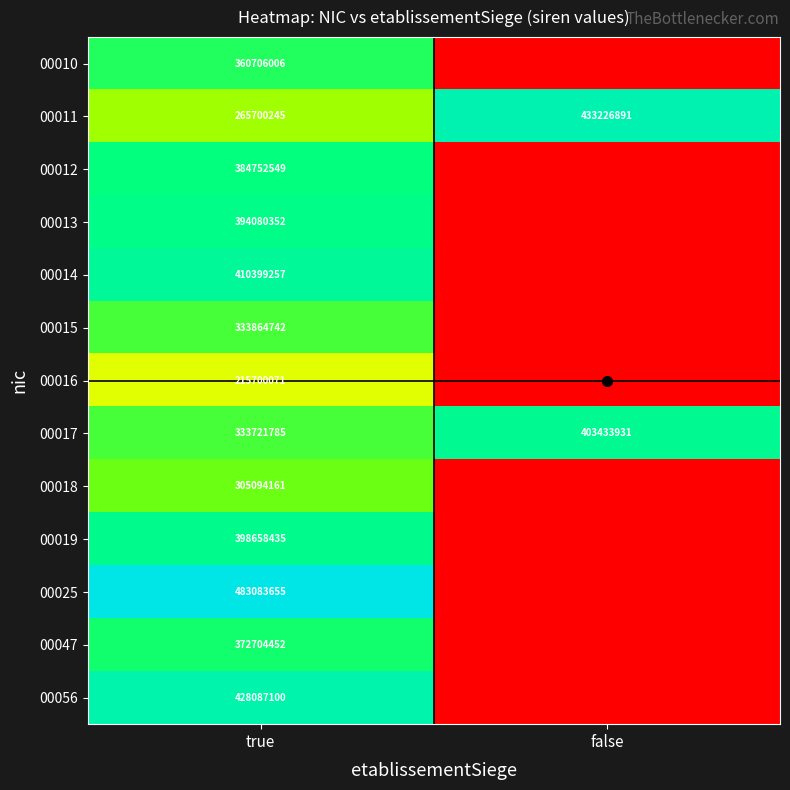

What is the highest value of the 00017 series?

403433931